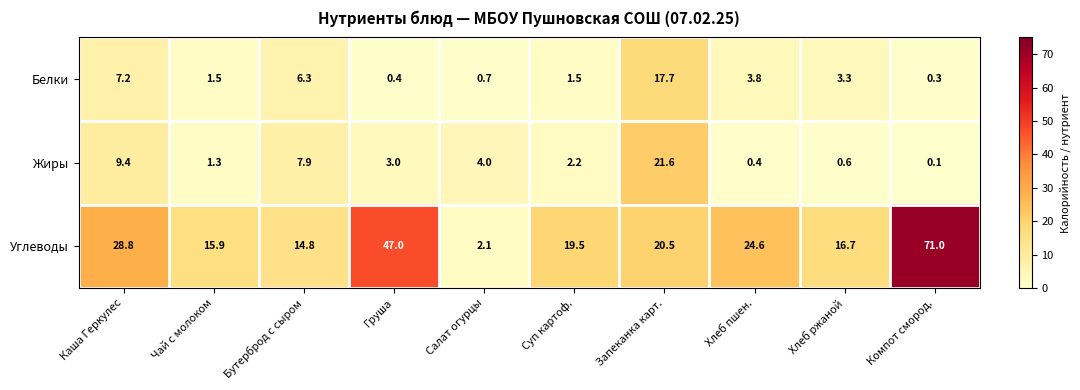

What is the difference between the highest and lowest values at Суп картоф.?

18.0